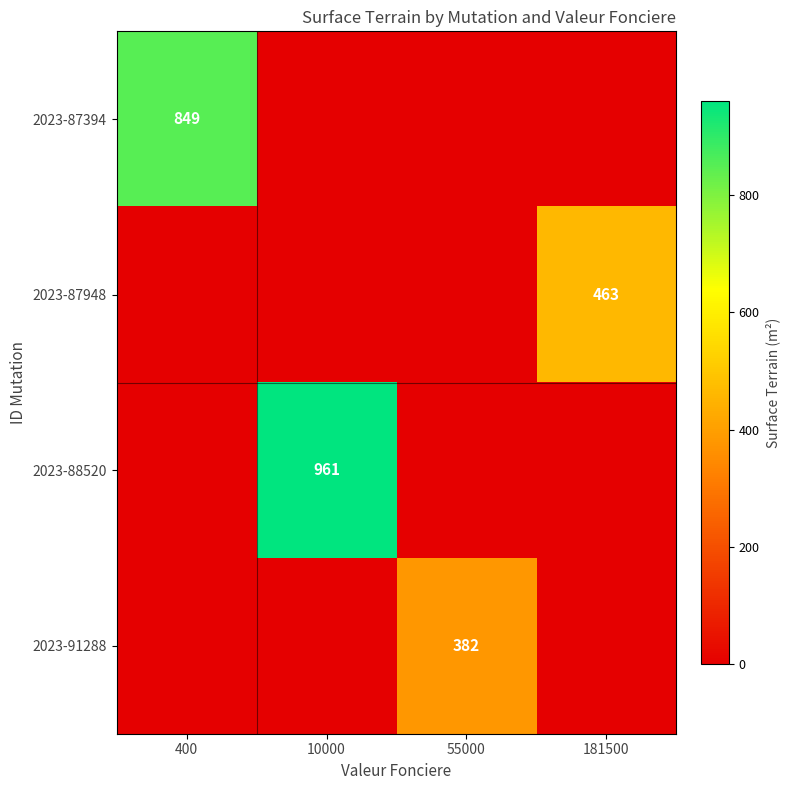

True or false: 2023-91288 has a value of 382 at 55000.

True